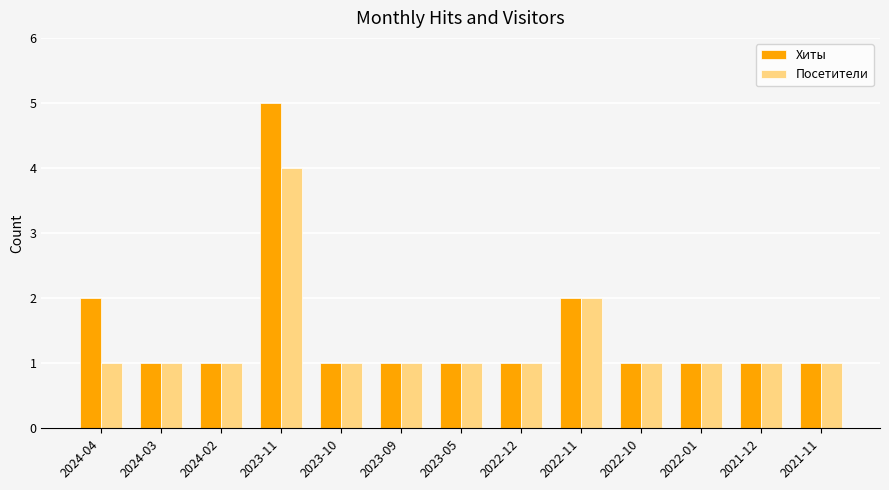

Which category has the highest value across all series?

2023-11